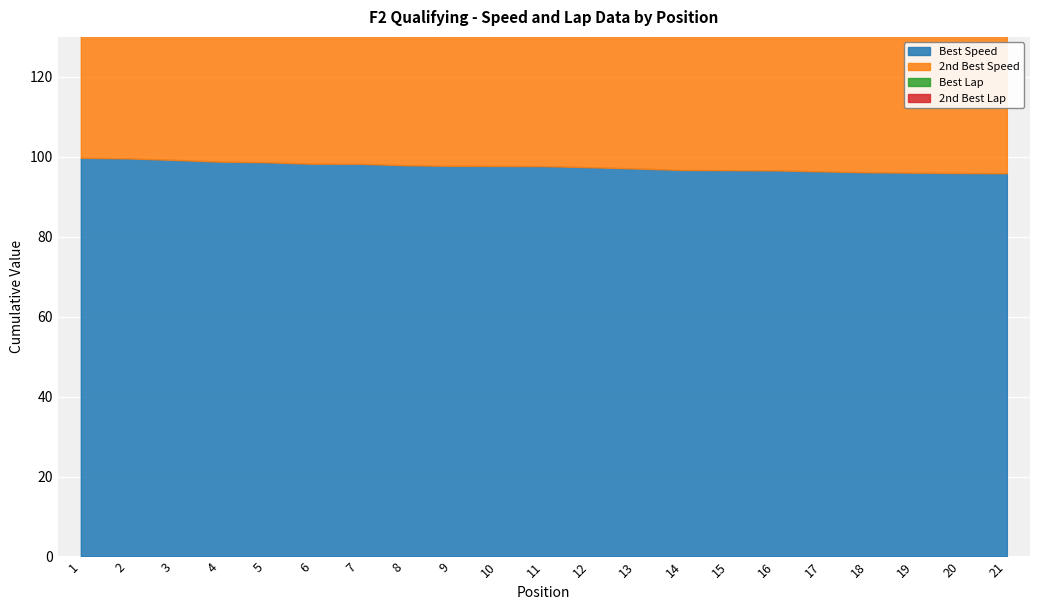

Is the value of Best Speed at 11 greater than the value of 2nd Best Speed at 18?

Yes